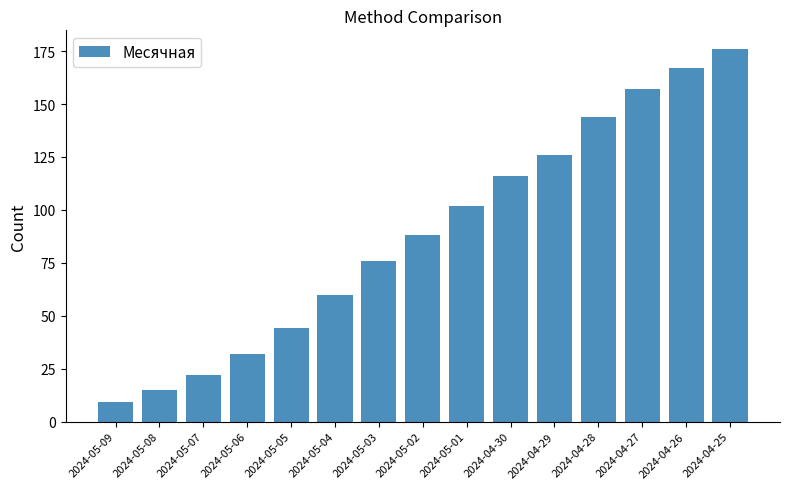

Reading left to right, transcribe all the data shown in this chart.

9	15	22	32	44	60	76	88	102	116	126	144	157	167	176